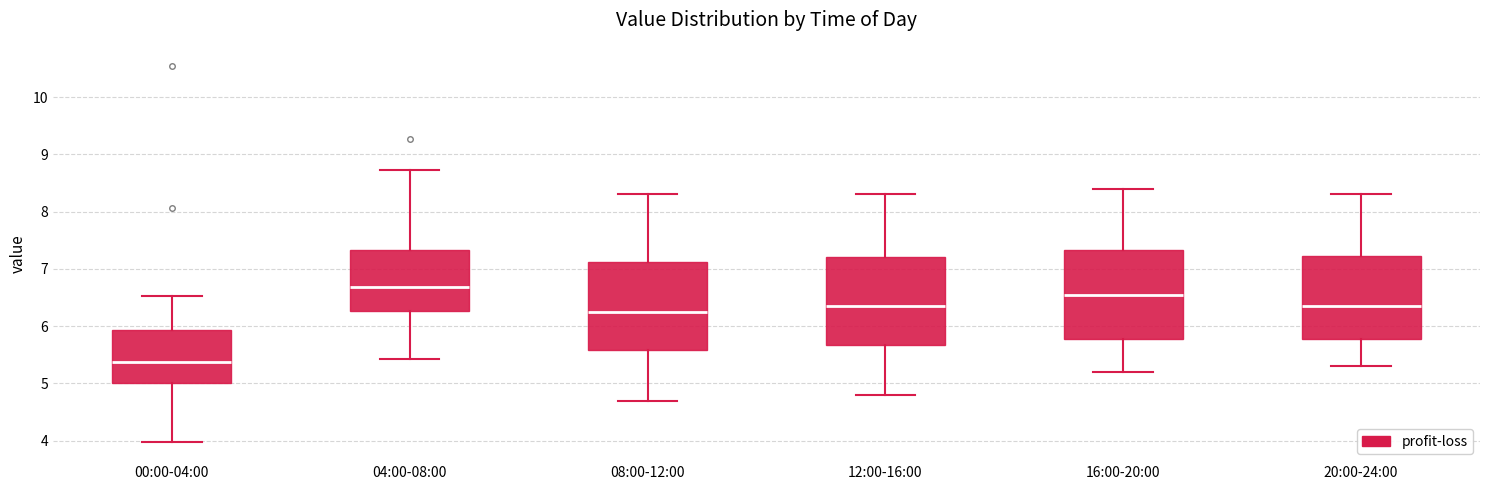

Reading left to right, read every box against the y-axis: the position of its median line, the range the box covers, and the ends of its whiskers. The values are not printed on the chart, so give them approximately, as read against the axis.

00:00-04:00: median 5.4, box 5.0 to 5.9, whiskers 4.0 to 6.5
04:00-08:00: median 6.7, box 6.3 to 7.3, whiskers 5.4 to 8.7
08:00-12:00: median 6.3, box 5.6 to 7.1, whiskers 4.7 to 8.3
12:00-16:00: median 6.4, box 5.7 to 7.2, whiskers 4.8 to 8.3
16:00-20:00: median 6.6, box 5.8 to 7.3, whiskers 5.2 to 8.4
20:00-24:00: median 6.4, box 5.8 to 7.2, whiskers 5.3 to 8.3